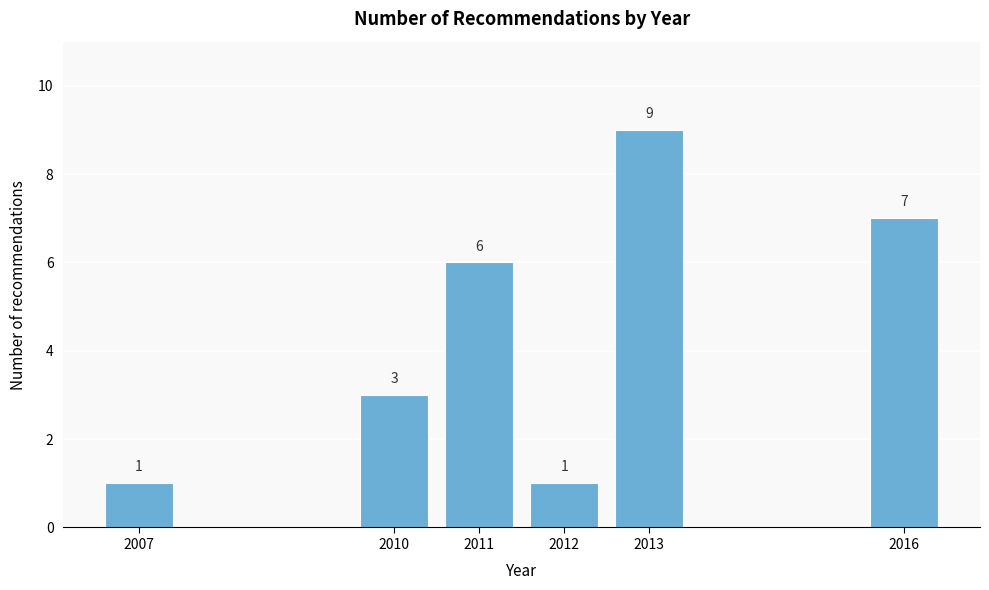

Reading right to left, extract all data points from this chart.

2016=7	2013=9	2012=1	2011=6	2010=3	2007=1